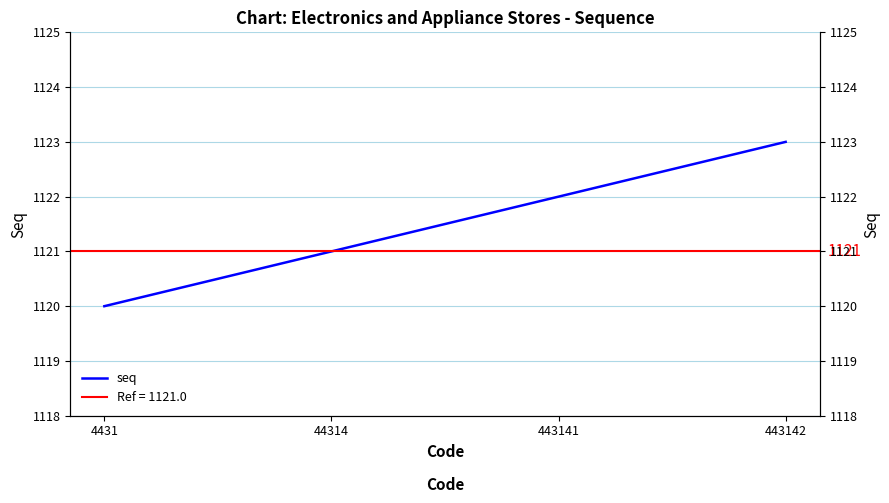

What is the average value?

1122